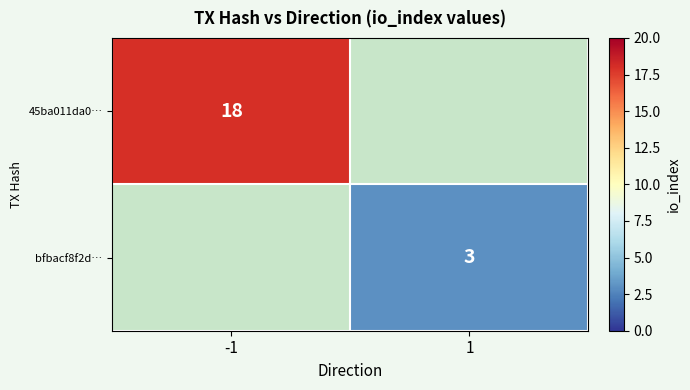

The value of 45ba011da0… at -1 is 18. True or false?

True